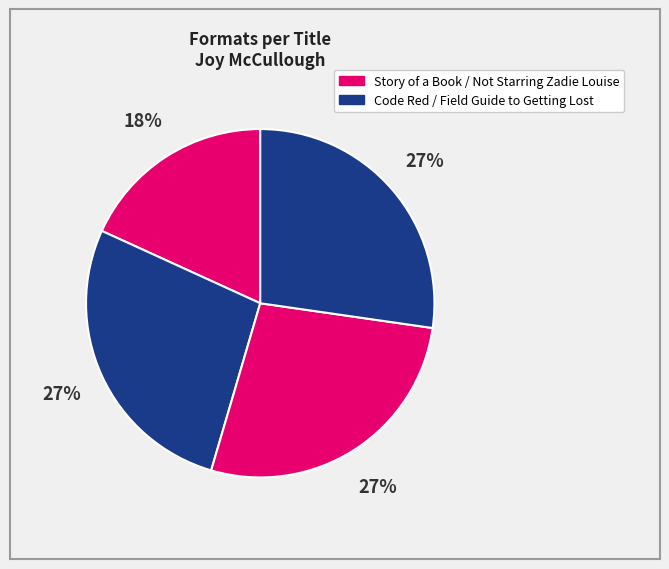

How many segments does this pie chart have?

4